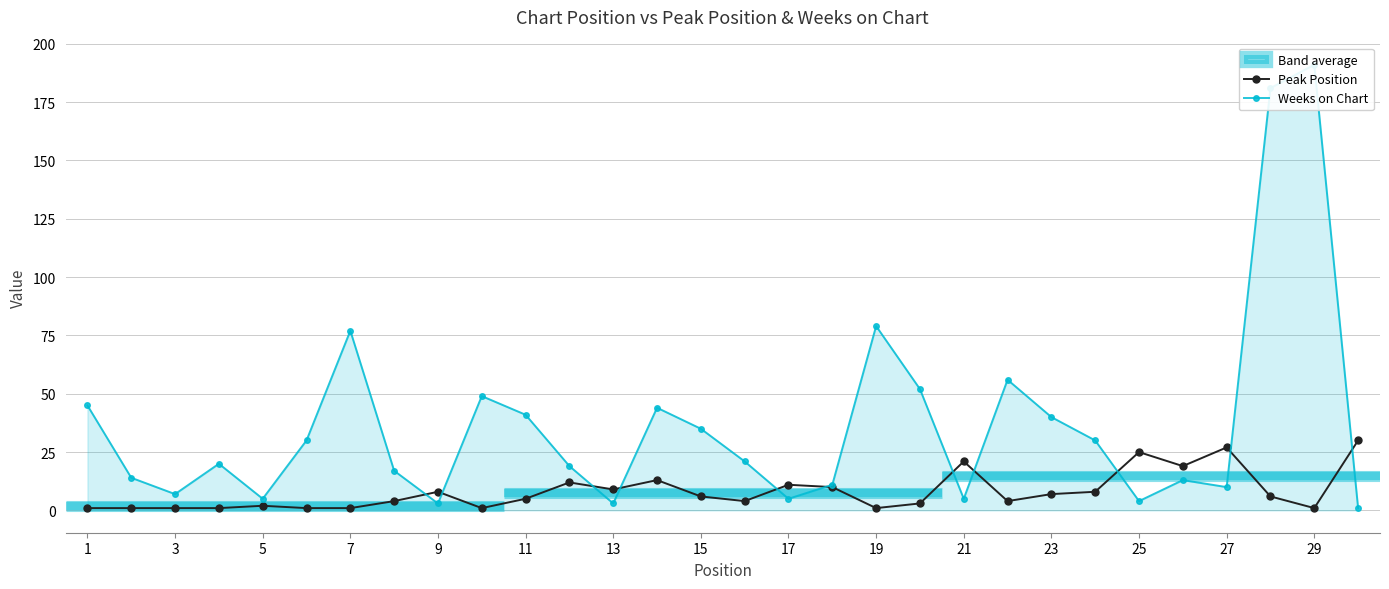

What is the smallest value displayed?

1